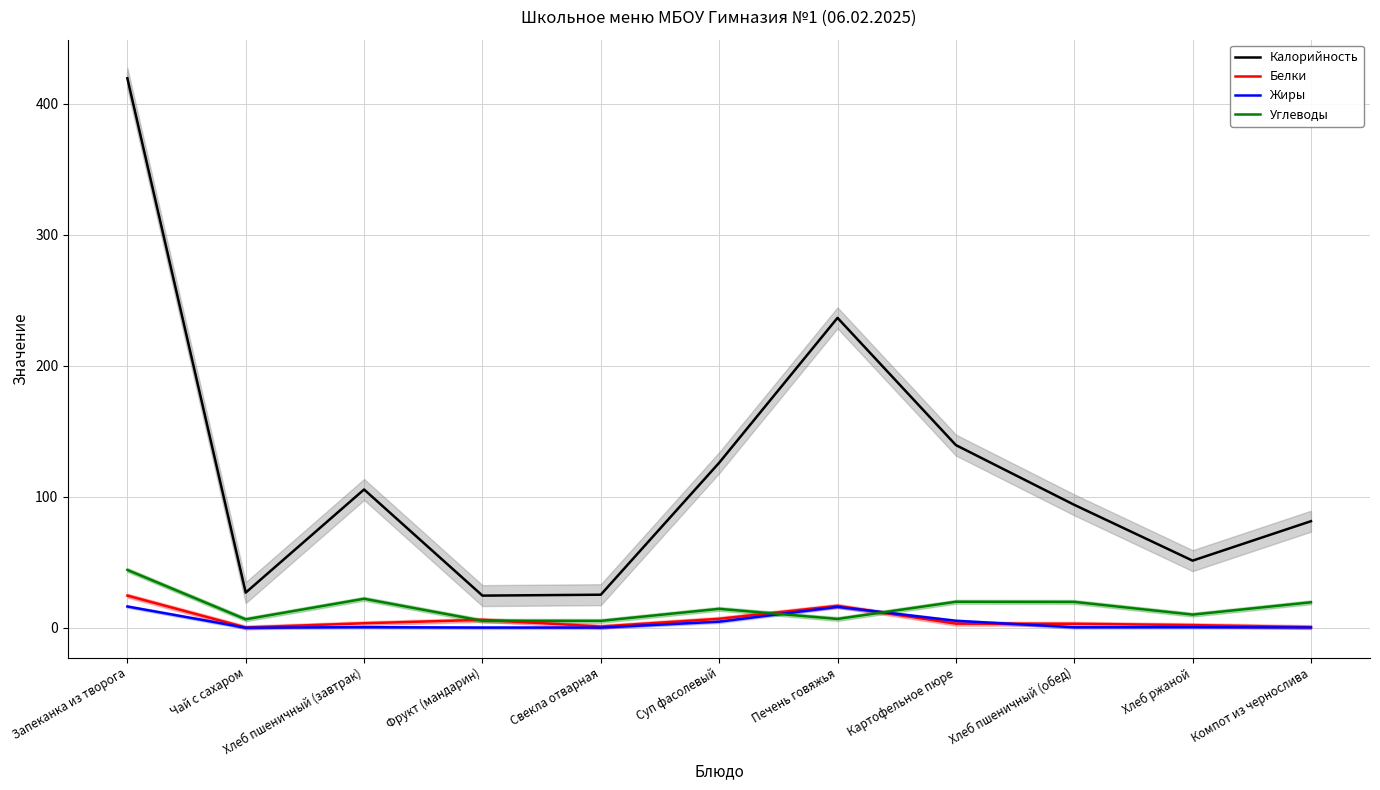

At which category is the sum across all series the highest?

Запеканка из творога